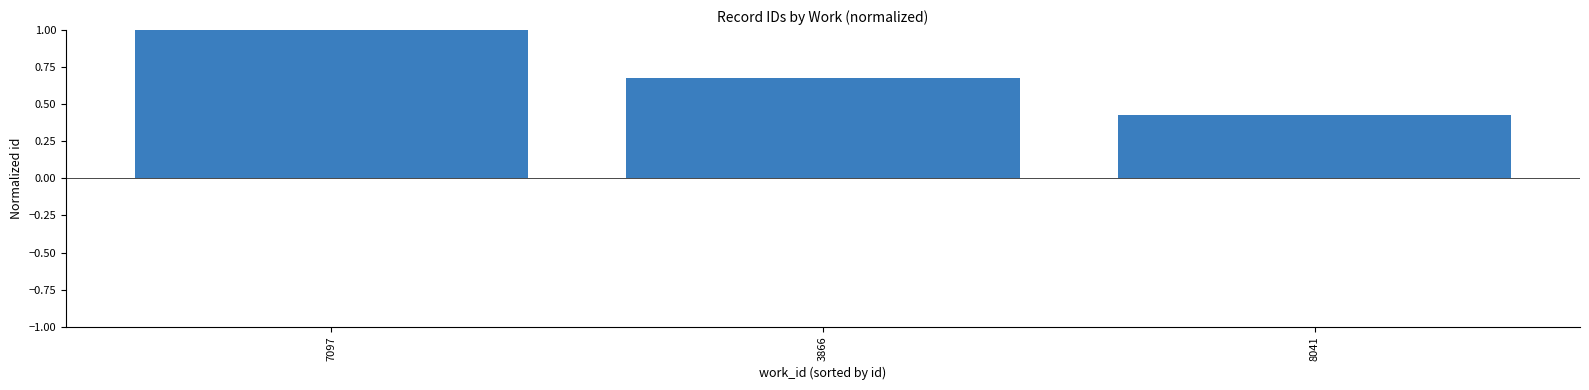

What is the label of the 2nd bar from the left?

3866